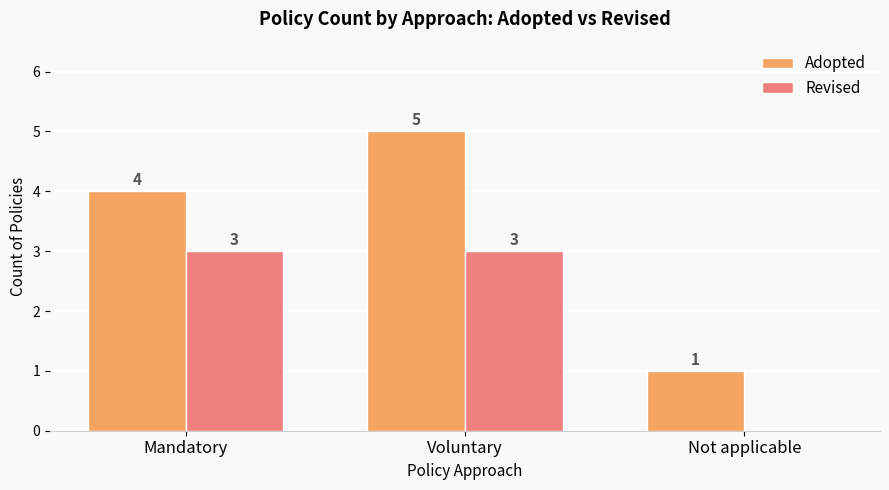

Is the value of Revised at Voluntary greater than the value of Adopted at Mandatory?

No